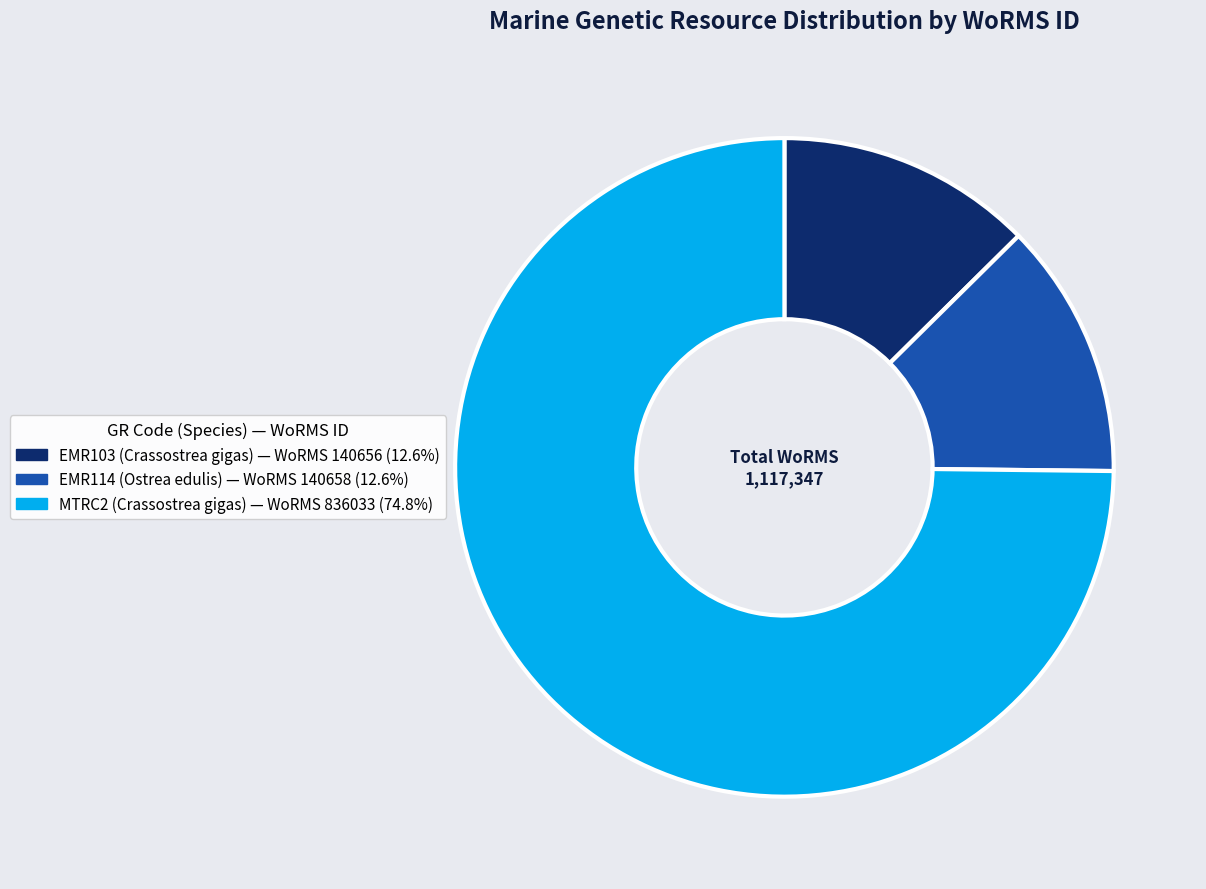

Does any single category account for the majority?

Yes